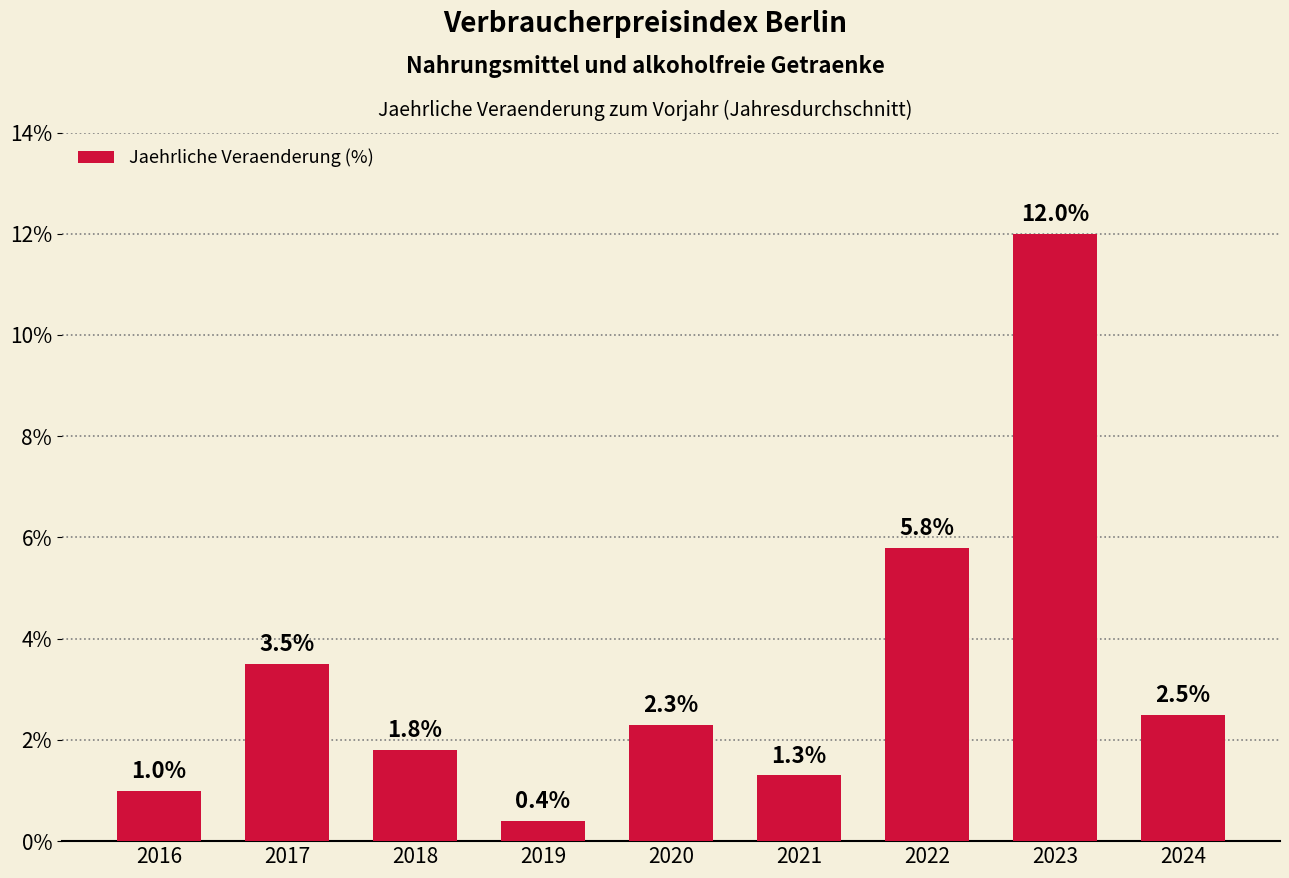

How many data points are above 2?

5